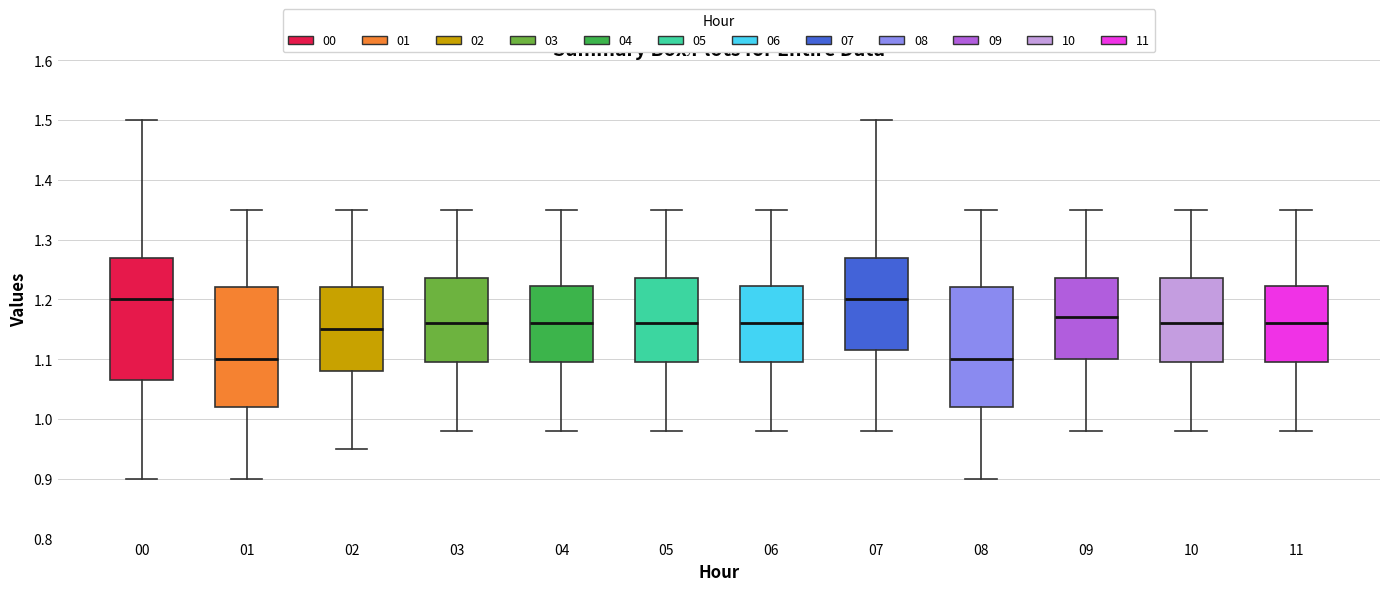

Reading left to right, transcribe this box plot: for each box, give where its median line is, the range the box spans, and where its two whiskers end, as read against the y-axis. The values are not printed on the chart, so give them approximately, as read against the axis.

00: median 1.20, box 1.07 to 1.27, whiskers 0.90 to 1.50
01: median 1.10, box 1.02 to 1.22, whiskers 0.90 to 1.35
02: median 1.15, box 1.08 to 1.22, whiskers 0.95 to 1.35
03: median 1.16, box 1.10 to 1.24, whiskers 0.98 to 1.35
04: median 1.16, box 1.10 to 1.22, whiskers 0.98 to 1.35
05: median 1.16, box 1.10 to 1.24, whiskers 0.98 to 1.35
06: median 1.16, box 1.10 to 1.22, whiskers 0.98 to 1.35
07: median 1.20, box 1.12 to 1.27, whiskers 0.98 to 1.50
08: median 1.10, box 1.02 to 1.22, whiskers 0.90 to 1.35
09: median 1.17, box 1.10 to 1.24, whiskers 0.98 to 1.35
10: median 1.16, box 1.10 to 1.24, whiskers 0.98 to 1.35
11: median 1.16, box 1.10 to 1.22, whiskers 0.98 to 1.35